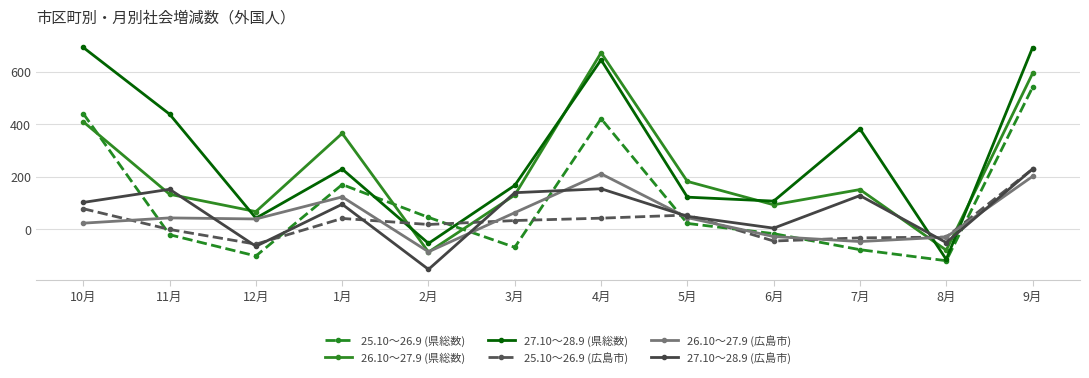

At which category is the sum across all series the highest?

9月